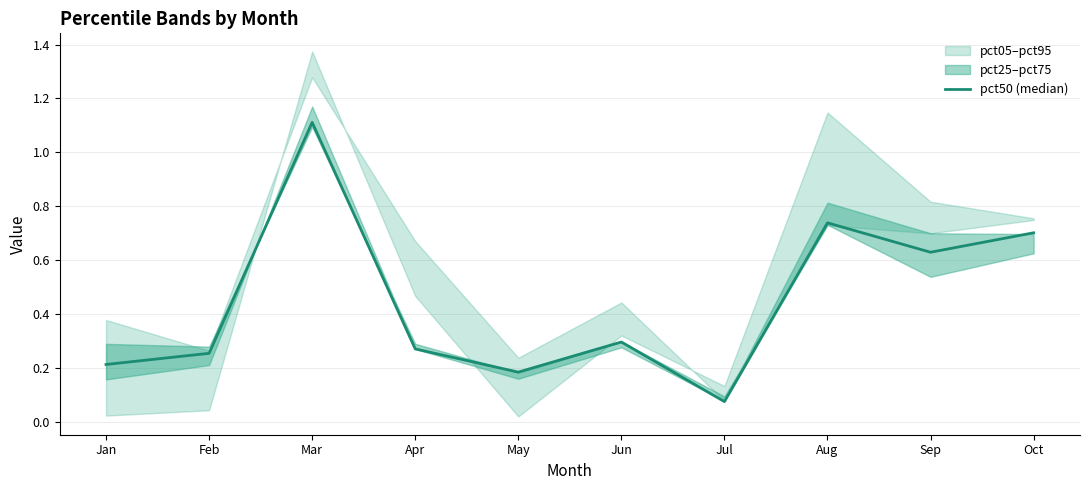

What is the value of the 7th point from the left?

0.1